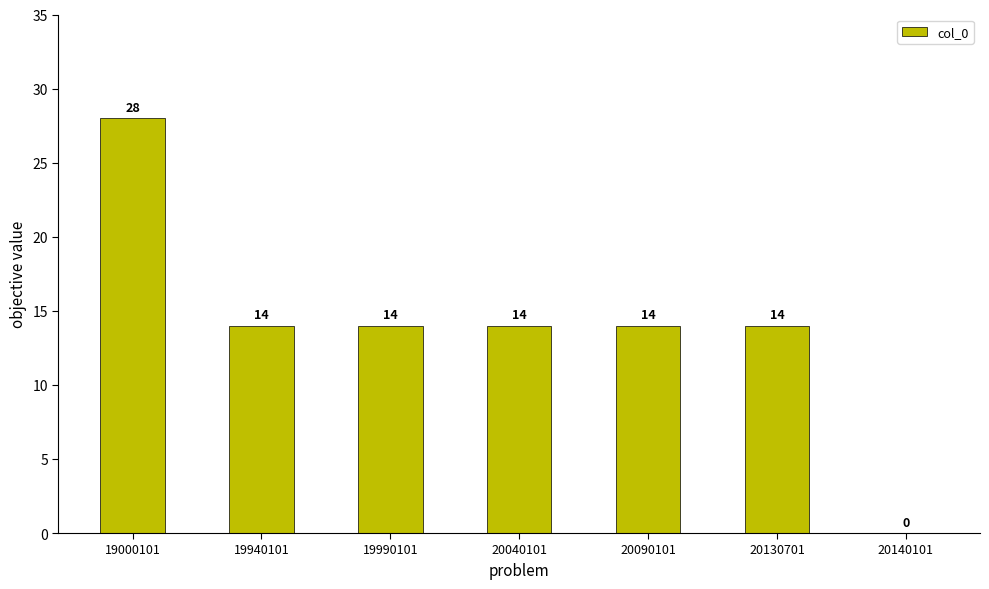

What is the greatest value displayed?

28